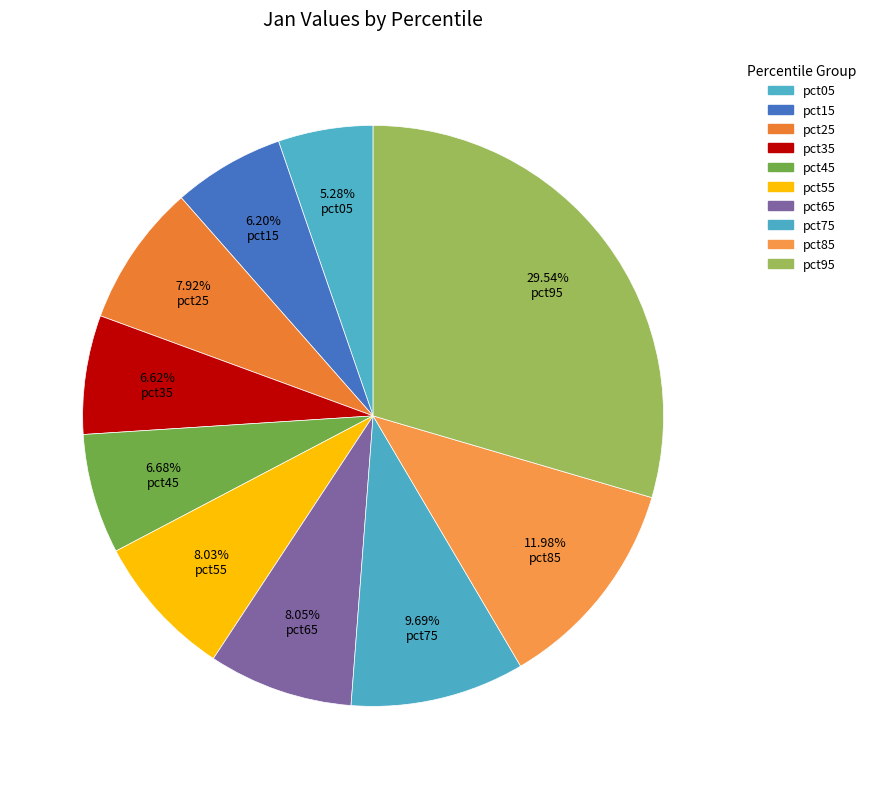

Does pct45 account for over 50% of the chart?

No